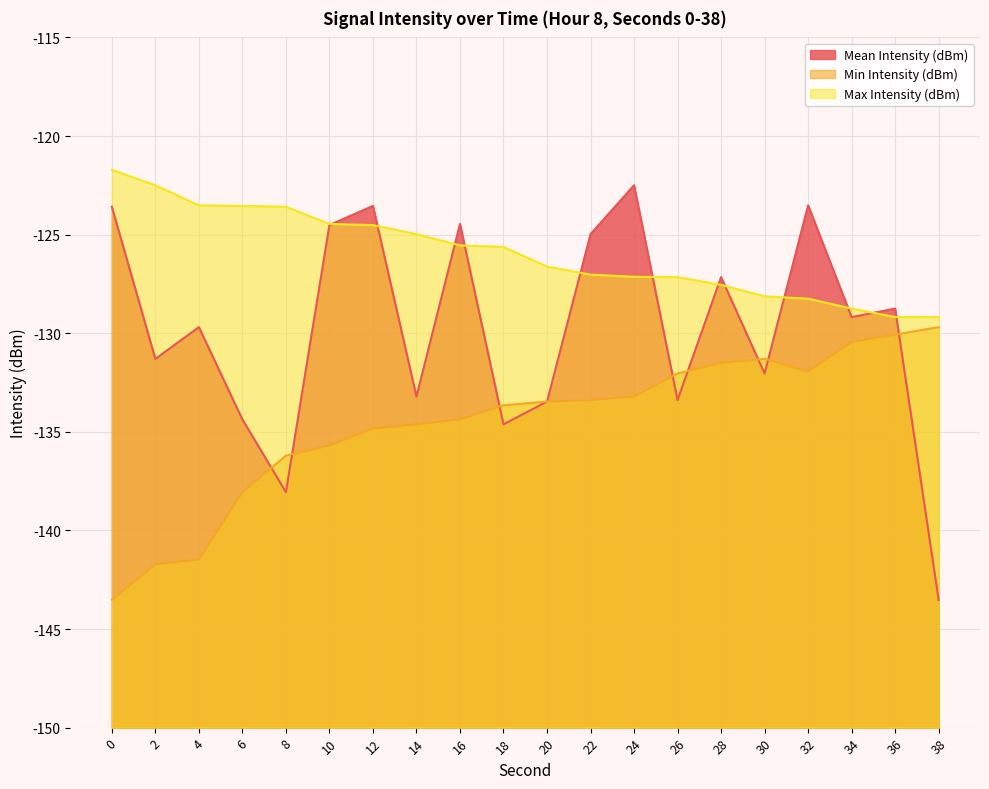

Rank the series by their average value, from highest to lowest.

Max Intensity (dBm), Mean Intensity (dBm), Min Intensity (dBm)